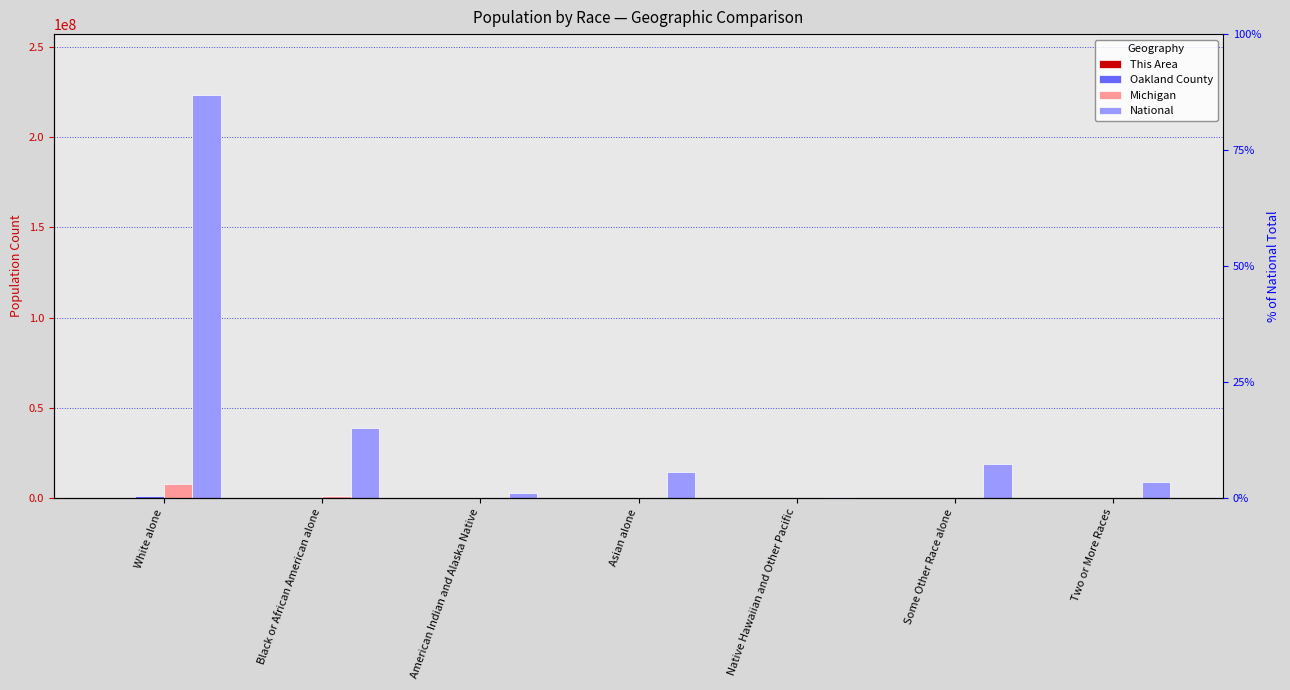

Reading left to right, what are all the values shown in this chart?

This Area: 2677	129	1	250	0	14	68
Oakland County: 928912	164078	3376	67828	254	11584	26330
Michigan: 7803120	1400362	62007	238199	2604	147029	230319
National: 223553265	38929319	2932248	14674252	540013	19107368	9009073